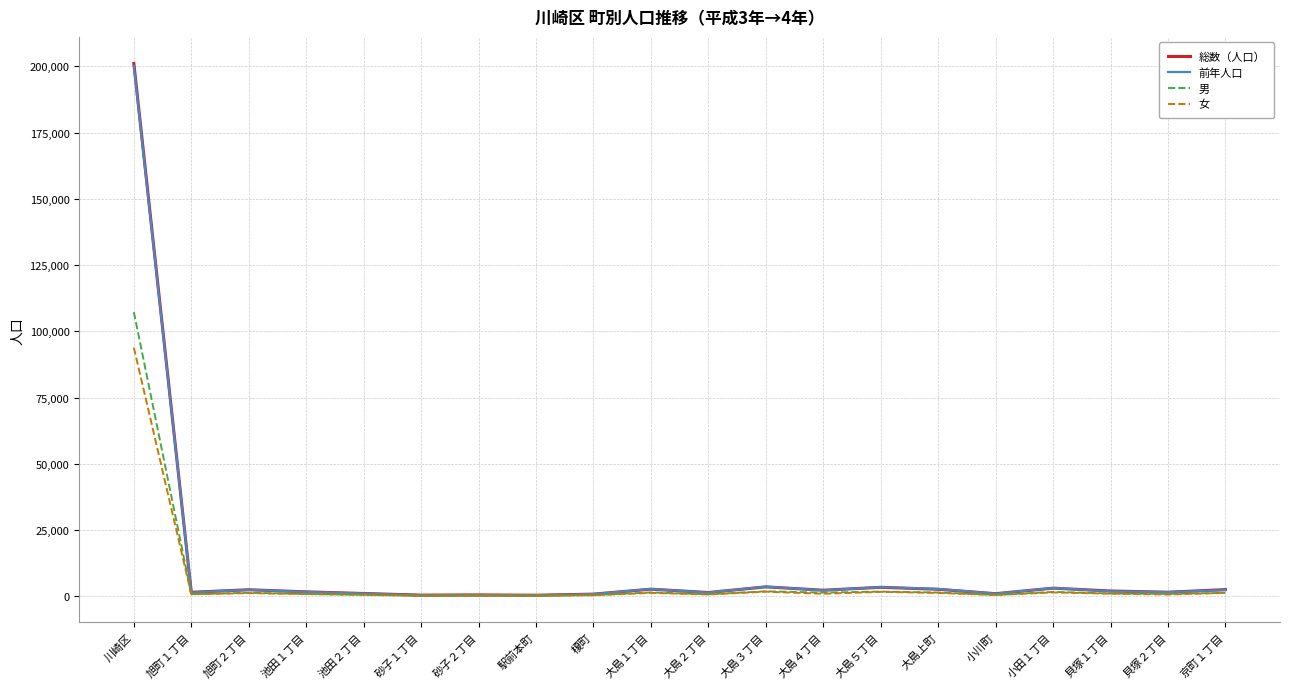

What is the maximum value for 女?

93860